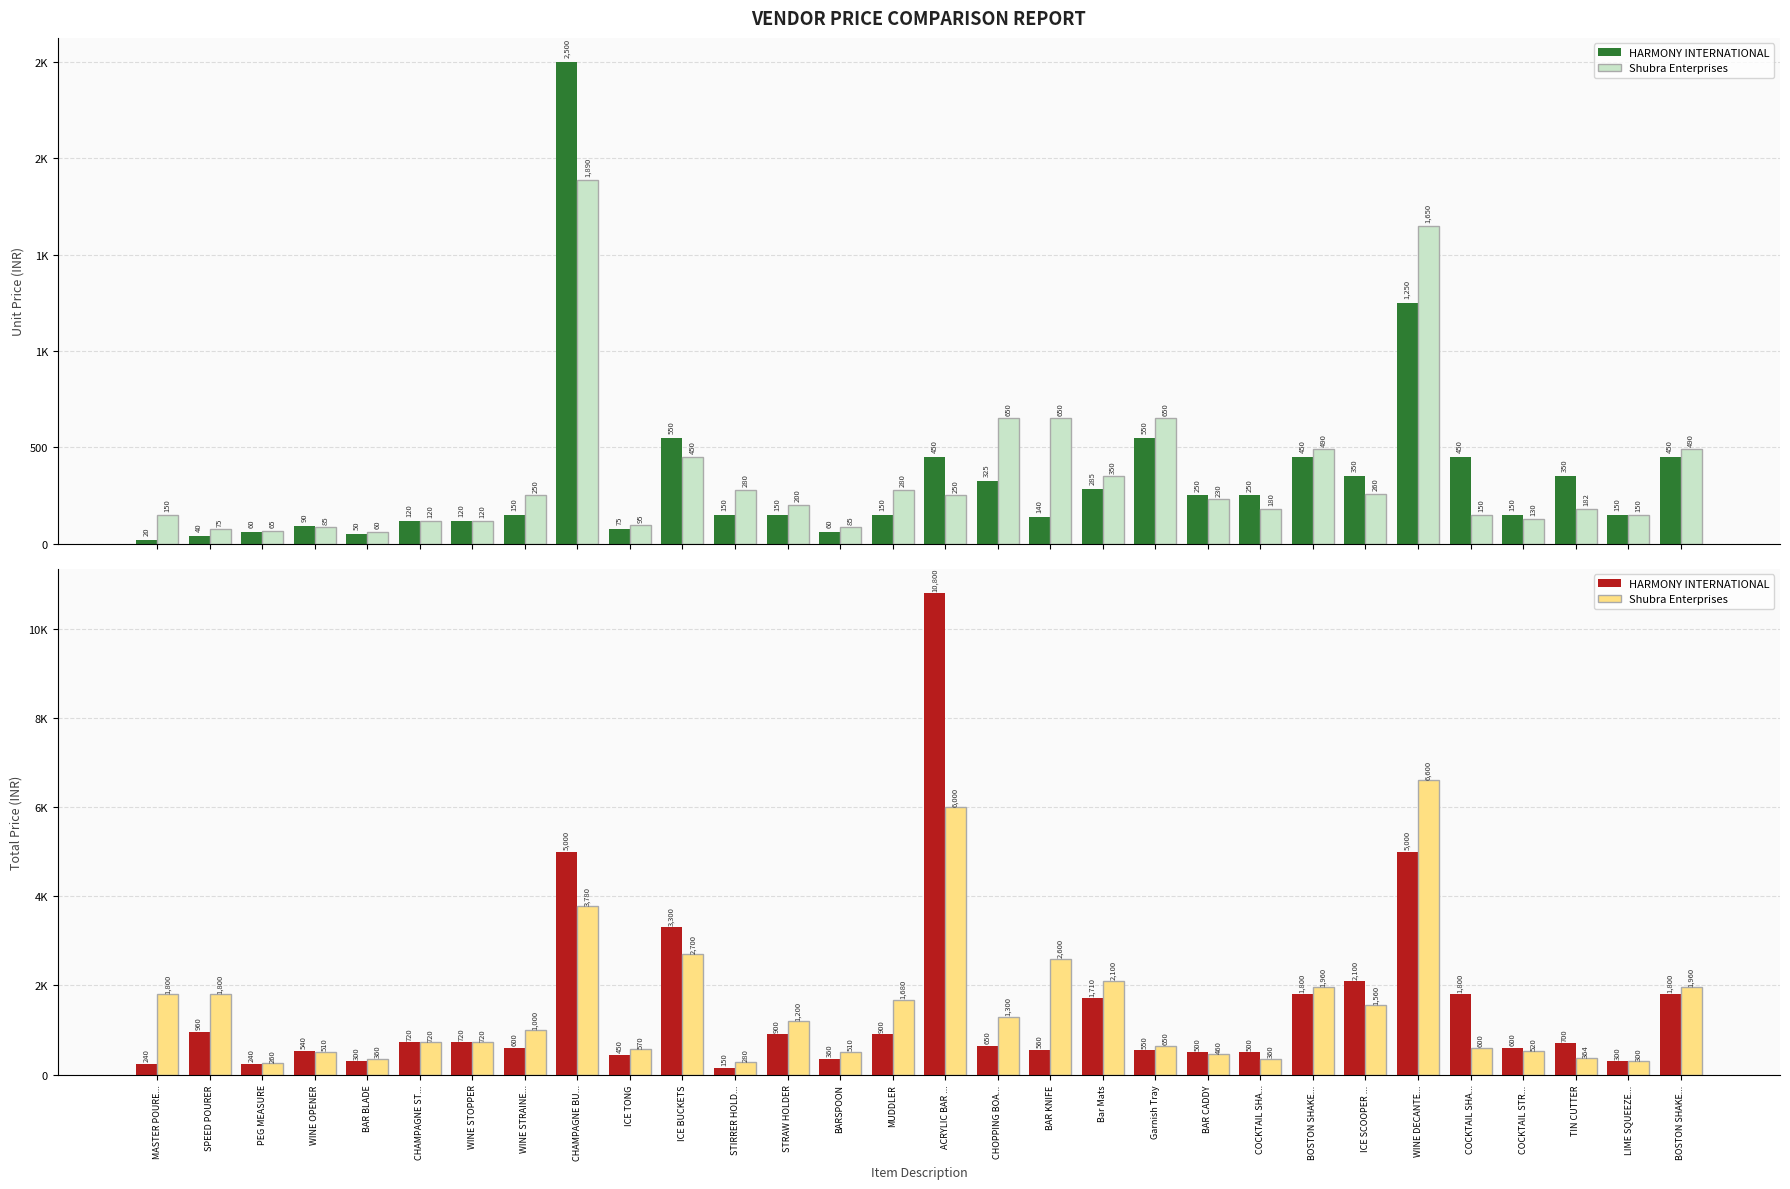

Which series changed the most between CHOPPING BOA... and BAR CADDY?

Shubra Enterprises